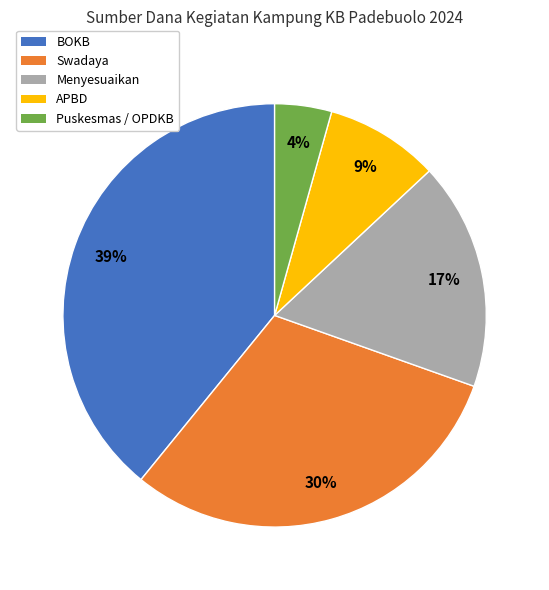

True or false: Menyesuaikan accounts for 8% of the total.

False